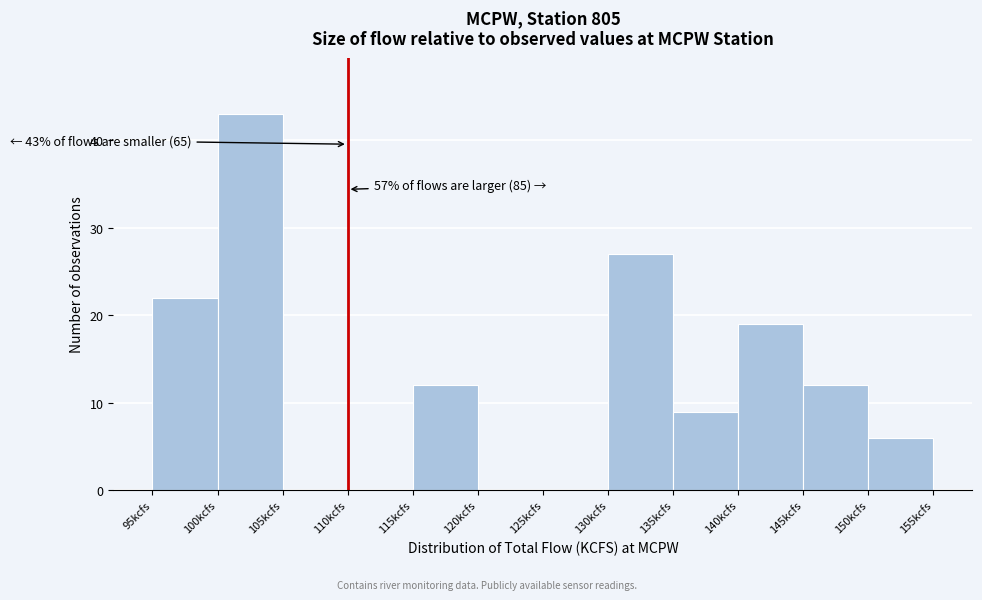

Over which range of the x-axis is the bar tallest?

100 to 105